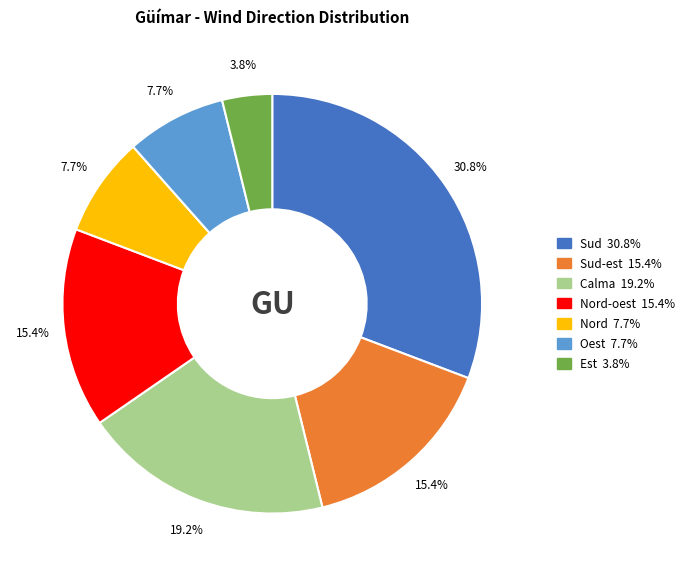

Count the number of slices in the pie.

7